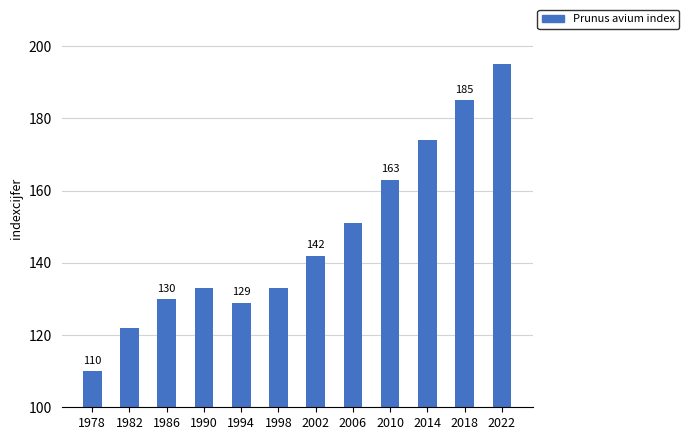

The chart shows a value of 151 at 2006. True or false?

True